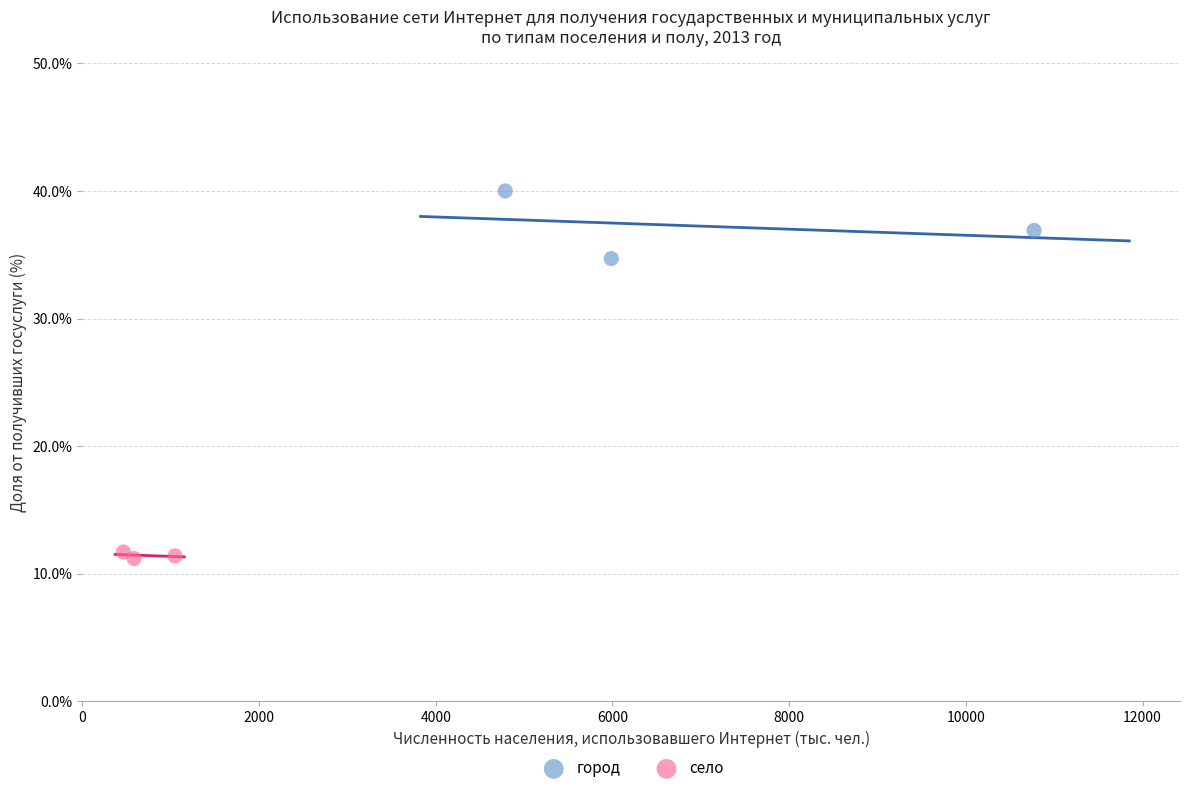

Which series reaches the minimum Y coordinate?

село